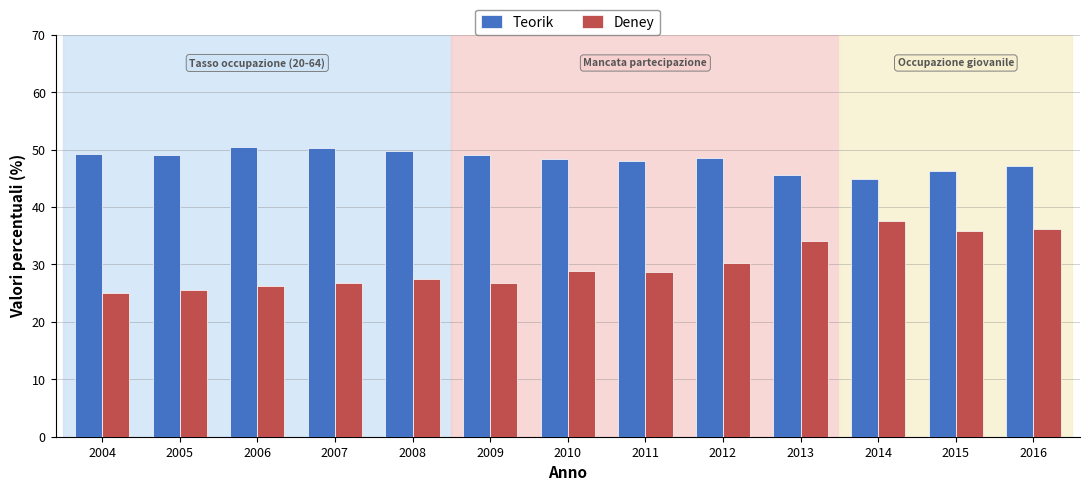

What is the sum of all Teorik values?

626.6